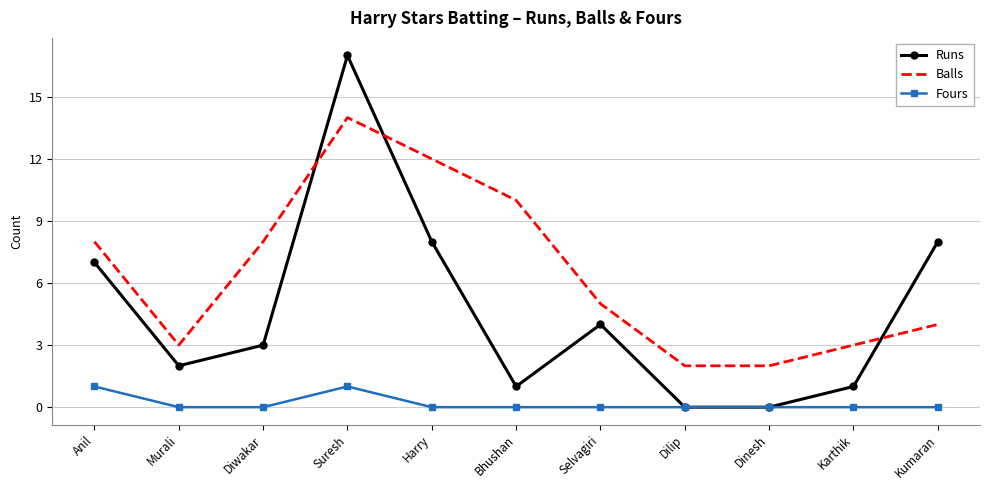

True or false: Runs has a value of 0 at Bhushan.

False